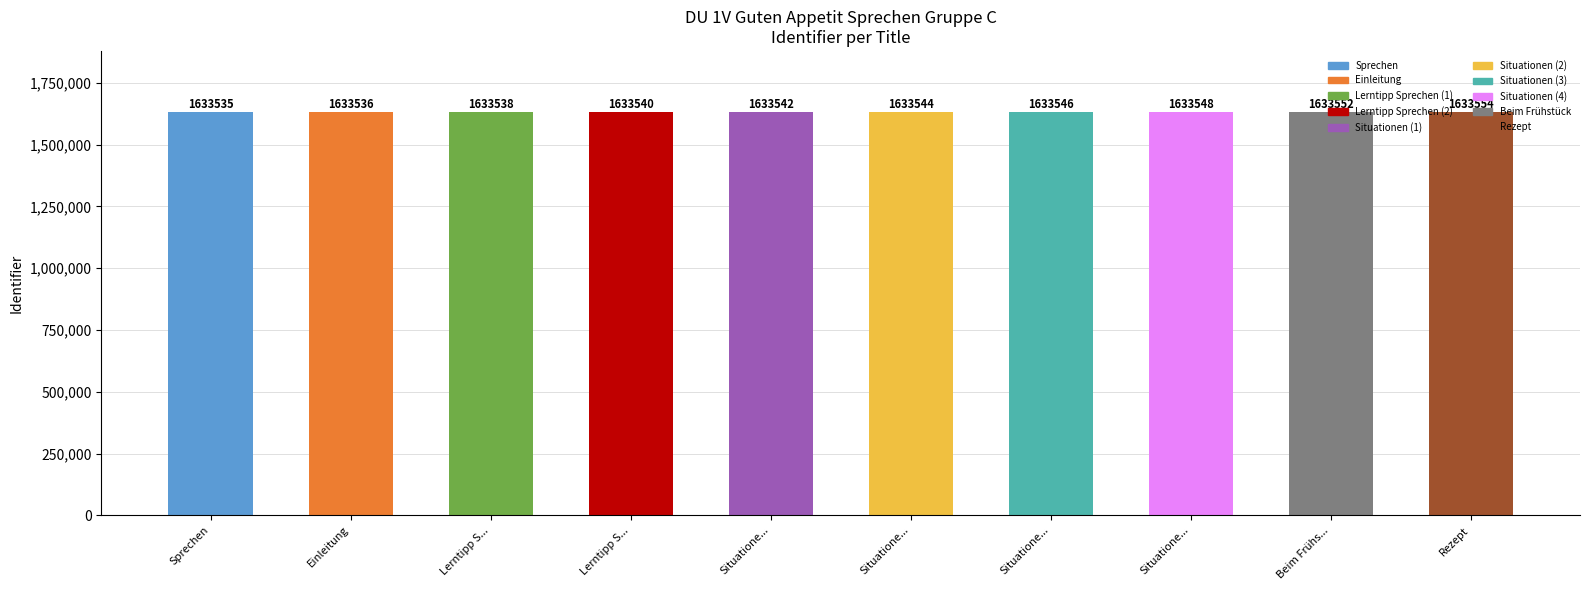

How many data points are less than 1633544?

5